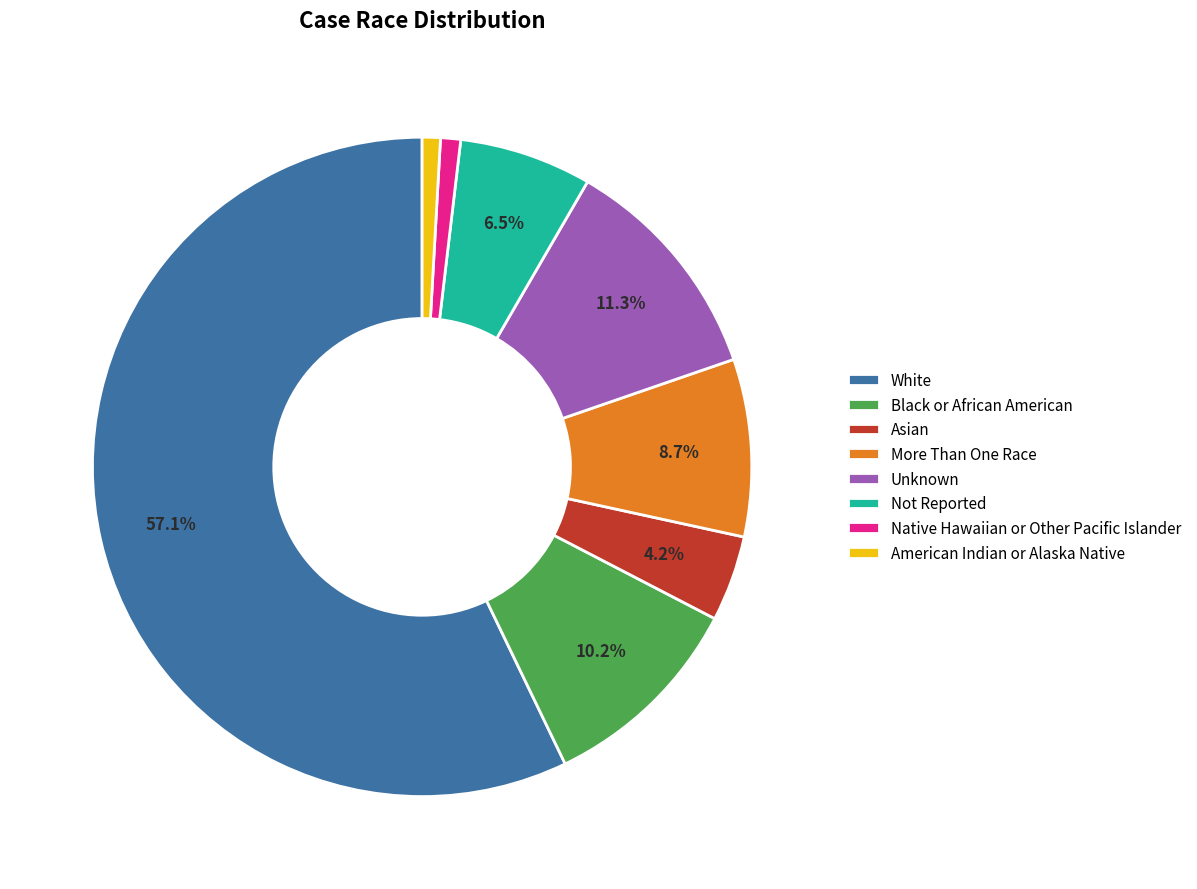

Which category has the biggest portion of the pie?

White